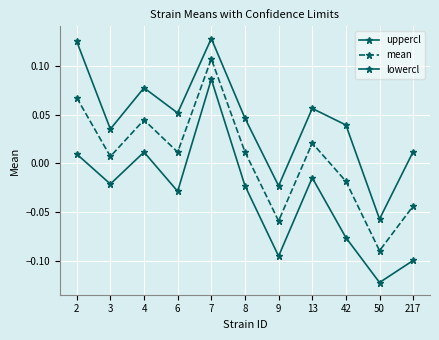

Rank the series by their maximum value, from lowest to highest.

lowercl, mean, uppercl